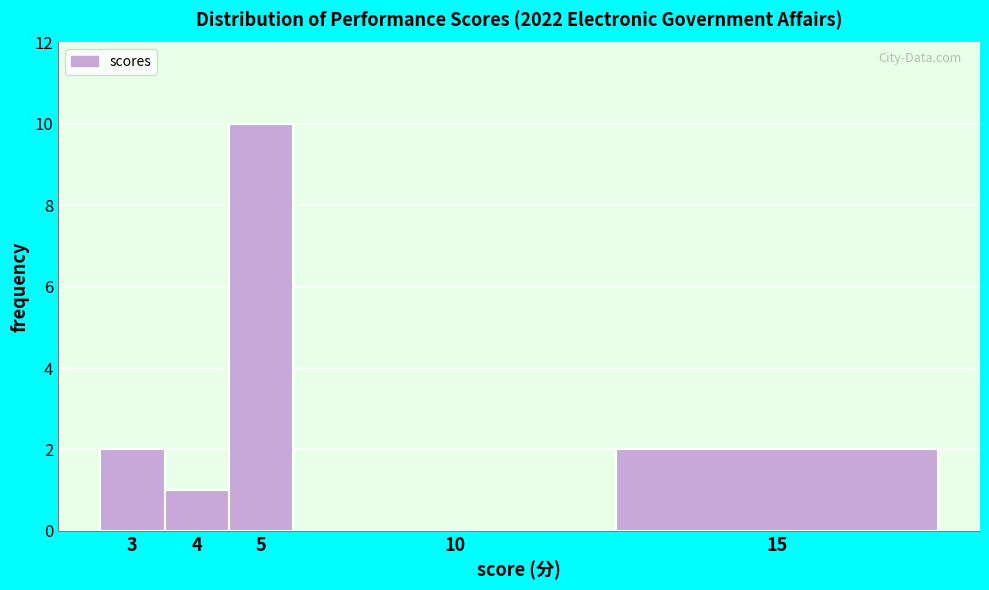

Reading right to left, transcribe all the data shown in this chart.

15=2	10=0	5=10	4=1	3=2